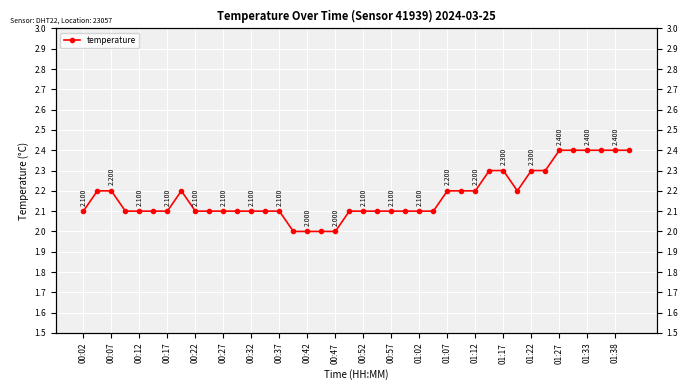

How many interior local peaks (higher than both neighbors) does the data have?

1